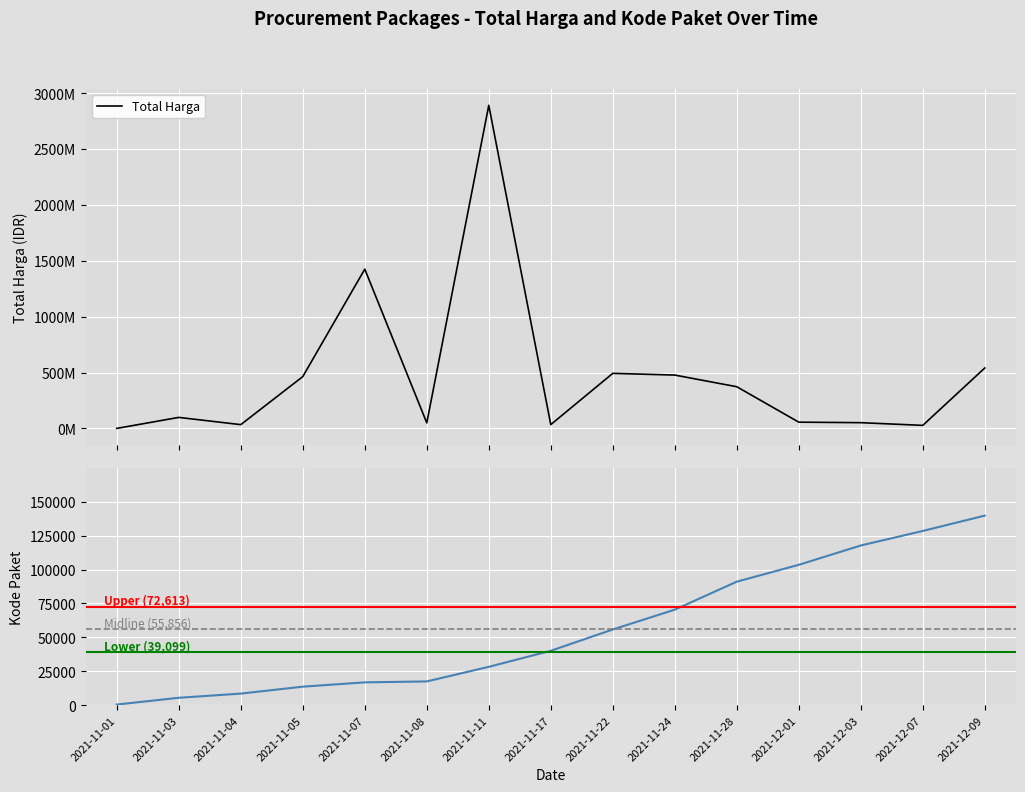

Reading left to right, list all the values displayed in this chart.

Total Harga: 2021-11-01=333600	2021-11-03=98772570	2021-11-04=34000000	2021-11-05=464002100	2021-11-07=1425867900	2021-11-08=49730040	2021-11-11=2892122000	2021-11-17=34292000	2021-11-22=493000000	2021-11-24=477600000	2021-11-28=373404000	2021-12-01=56152800	2021-12-03=51601000	2021-12-07=27412000	2021-12-09=541071000
Kode Paket: 2021-11-01=464	2021-11-03=5449	2021-11-04=8530	2021-11-05=13652	2021-11-07=16823	2021-11-08=17509	2021-11-11=28271	2021-11-17=40112	2021-11-22=55826	2021-11-24=70453	2021-11-28=91101	2021-12-01=103541	2021-12-03=117783	2021-12-07=128516	2021-12-09=139817